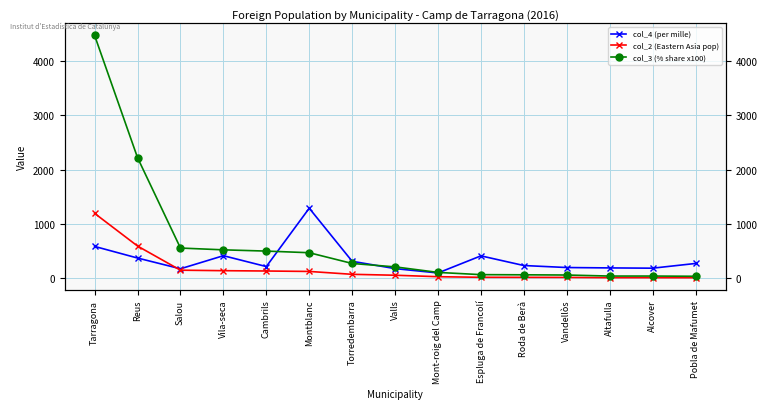

Between which two adjacent categories do col_2 (Eastern Asia pop) and col_4 (per mille) first intersect?

Reus and Salou